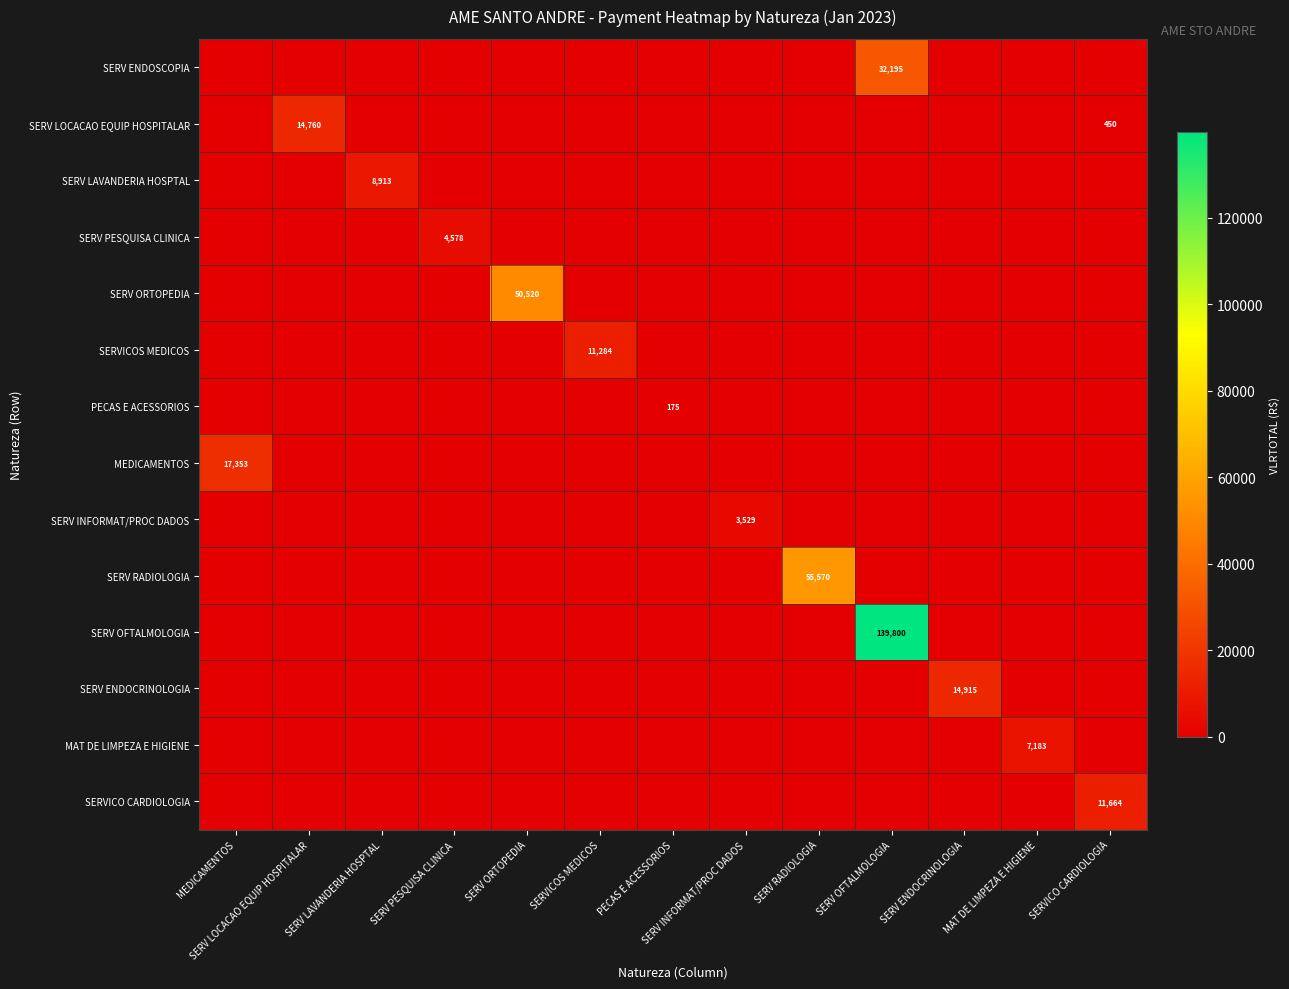

The SERV RADIOLOGIA series shows 55570 at SERV RADIOLOGIA. True or false?

True